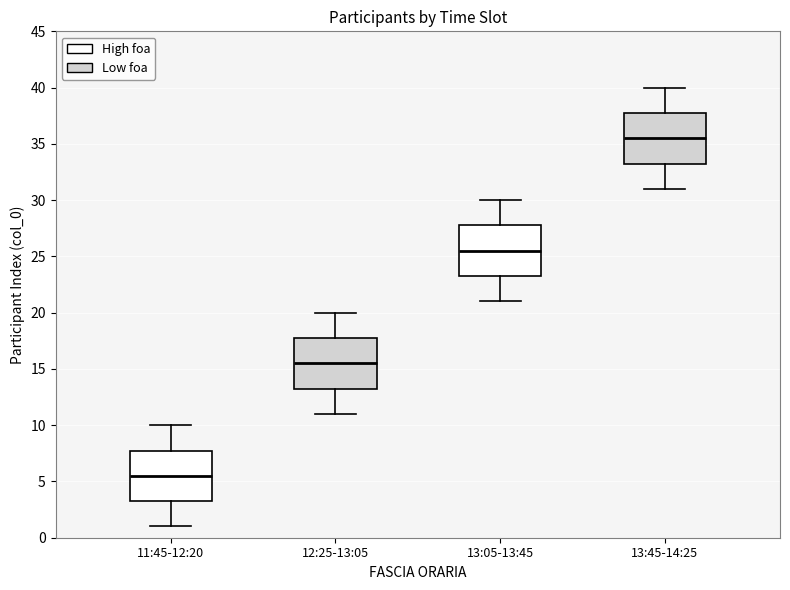

Reading left to right, read every box against the y-axis: the position of its median line, the range the box covers, and the ends of its whiskers. The values are not printed on the chart, so give them approximately, as read against the axis.

11:45-12:20: median 5.5, box 3.5 to 8.0, whiskers 1.0 to 10.0
12:25-13:05: median 15.5, box 13.5 to 18.0, whiskers 11.0 to 20.0
13:05-13:45: median 25.5, box 23.5 to 28.0, whiskers 21.0 to 30.0
13:45-14:25: median 35.5, box 33.5 to 38.0, whiskers 31.0 to 40.0